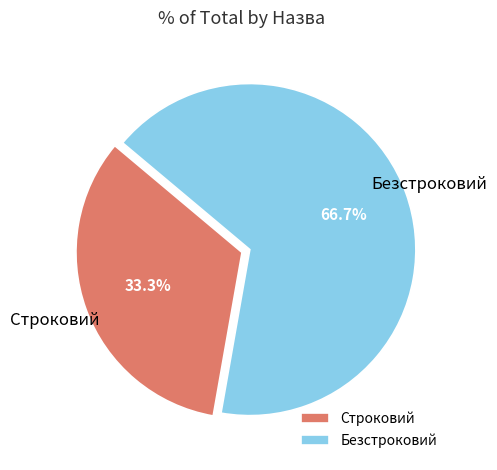

How many segments does this pie chart have?

2